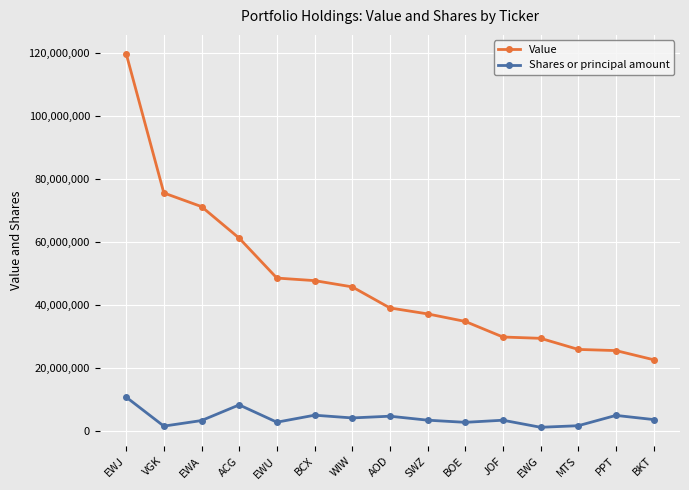

Is the value of Value at BKT greater than the value of Shares or principal amount at WIW?

Yes